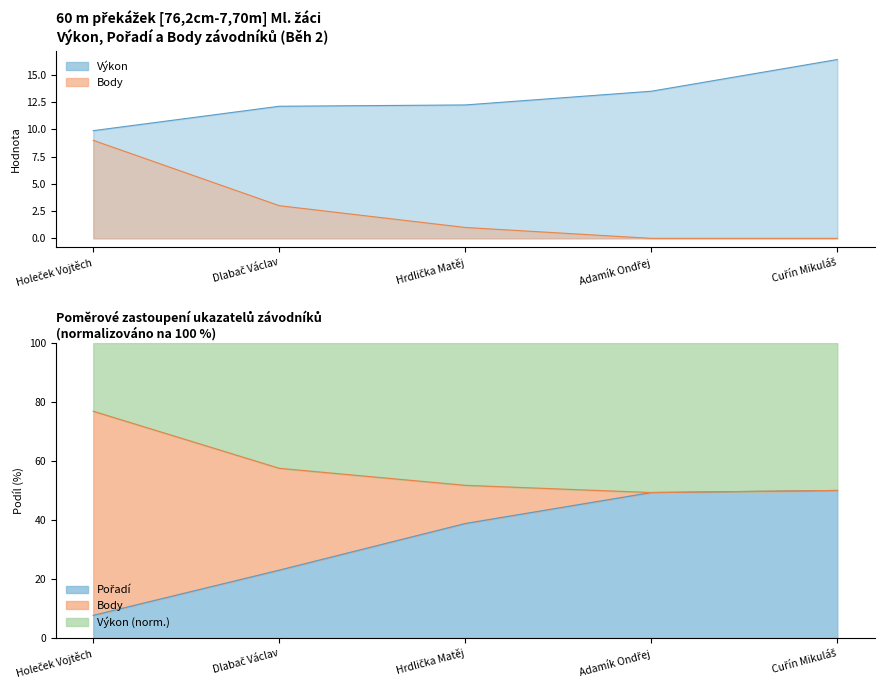

Is it true that Body equals 4.0 at Holeček Vojtěch?

False